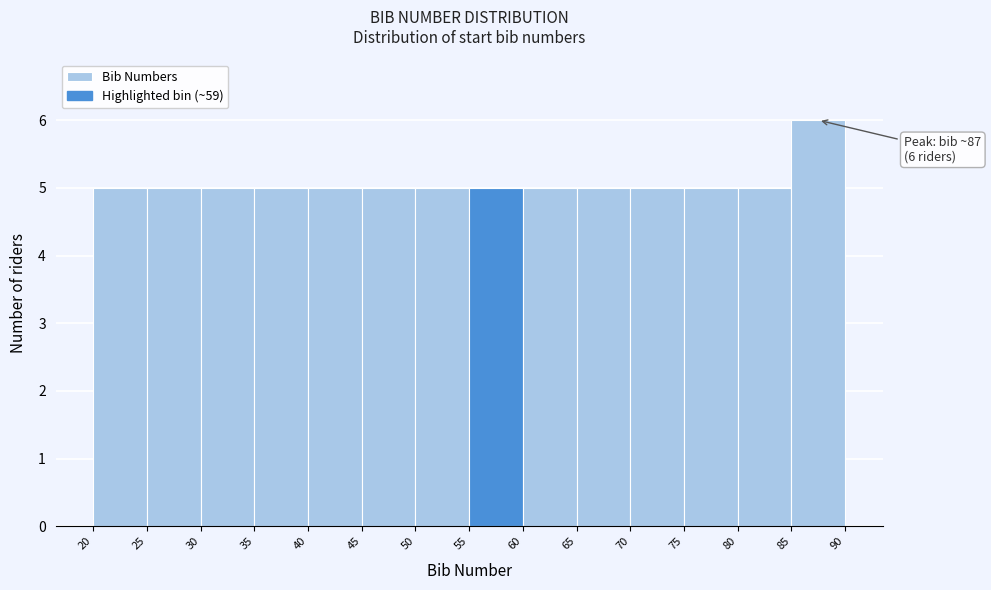

Over which range of the x-axis is the bar tallest?

85 to 90